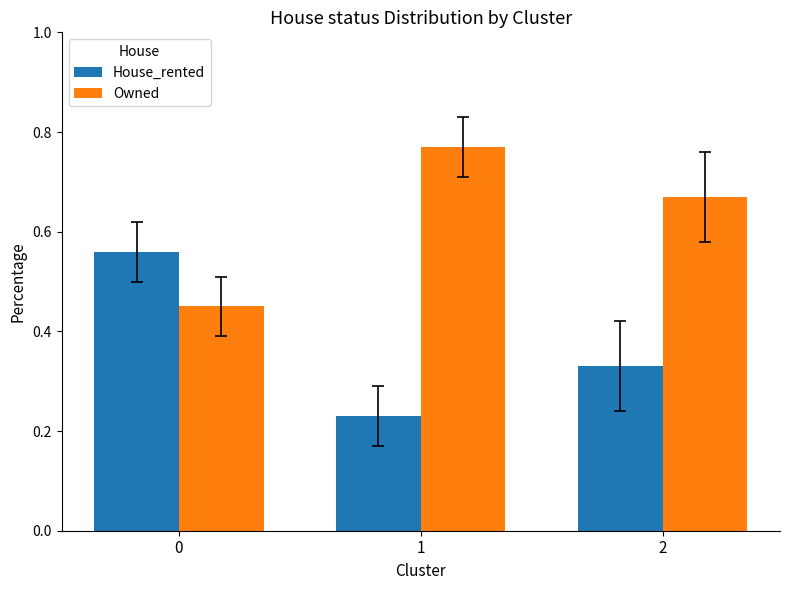

How many House_rented values are between 0 and 1?

3